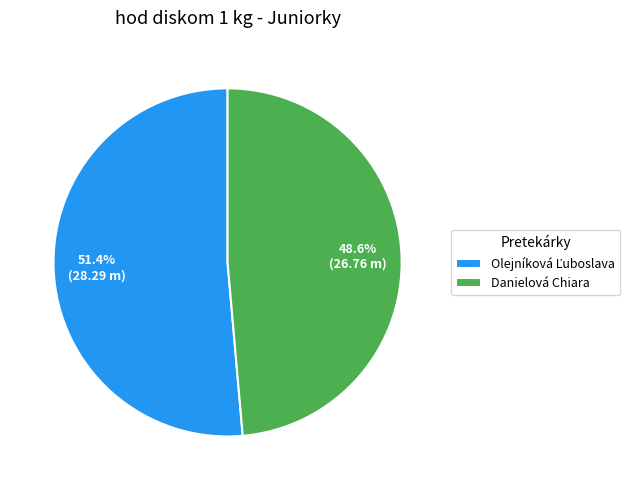

What is the smallest slice in the pie chart?

Danielová Chiara